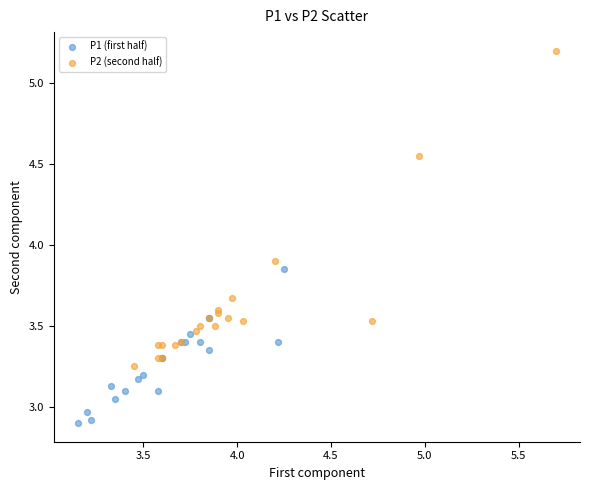

Which series contains the highest Y value?

P2 (second half)